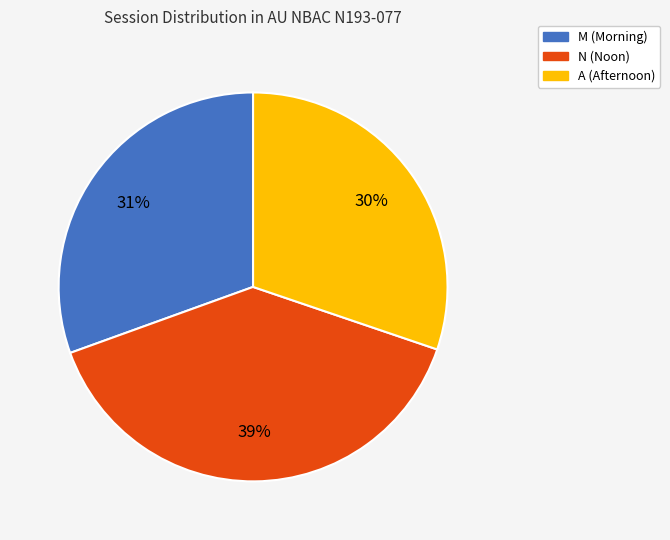

Does N represent more than half of the total?

No